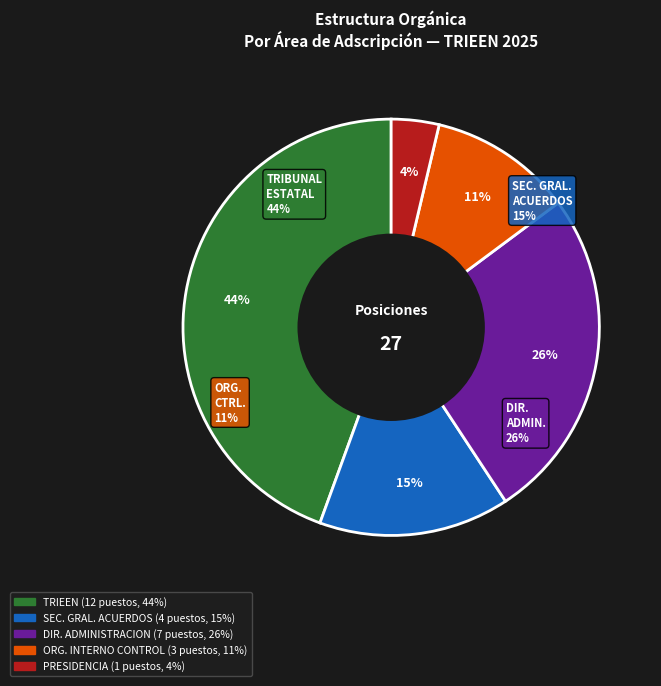

To the nearest percent, what is the combined percentage of SECRETARIO GENERAL DE ACUERDOS and ORGANO INTERNO DE CONTROL?

26%